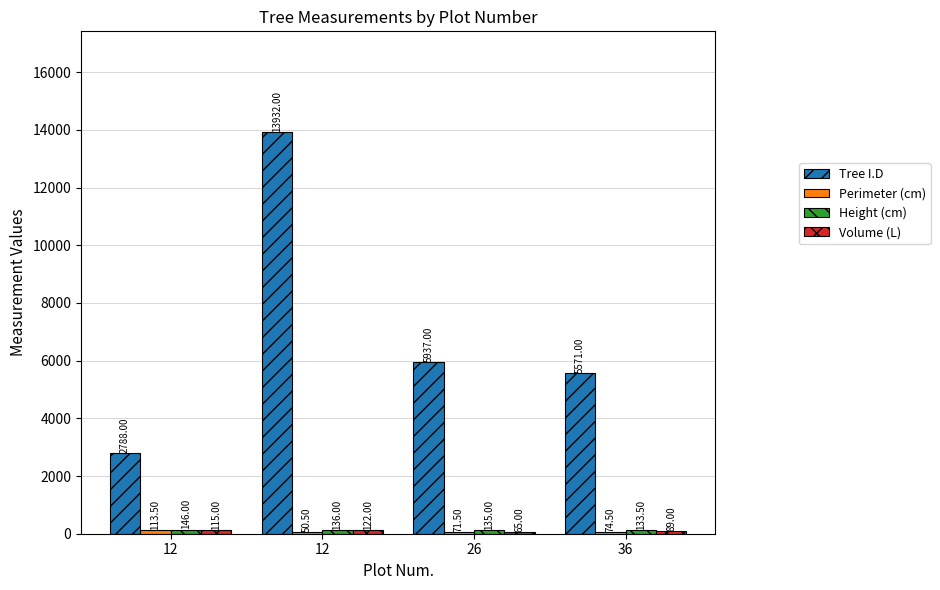

What is the minimum value shown in the chart?

50.5